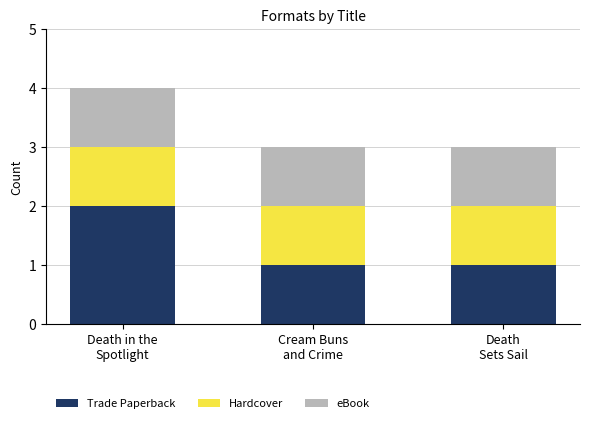

How many categories are shown in the chart?

3